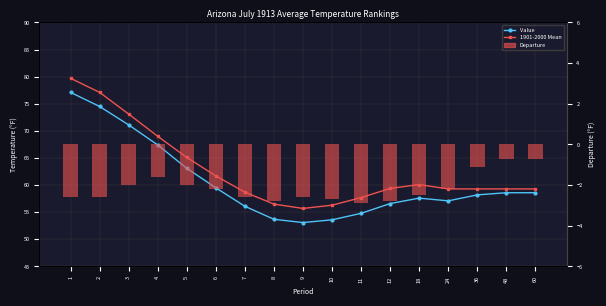

What is the average value of the 1901-2000 Mean series?

62.8